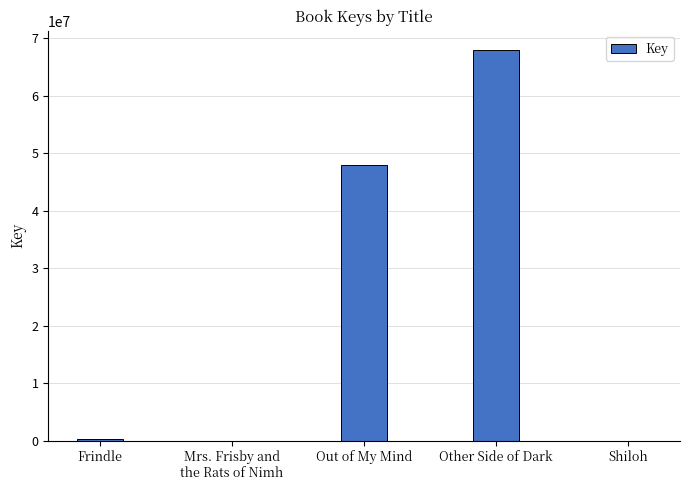

Where is the data nearest to the value 33942745?

Out of My Mind